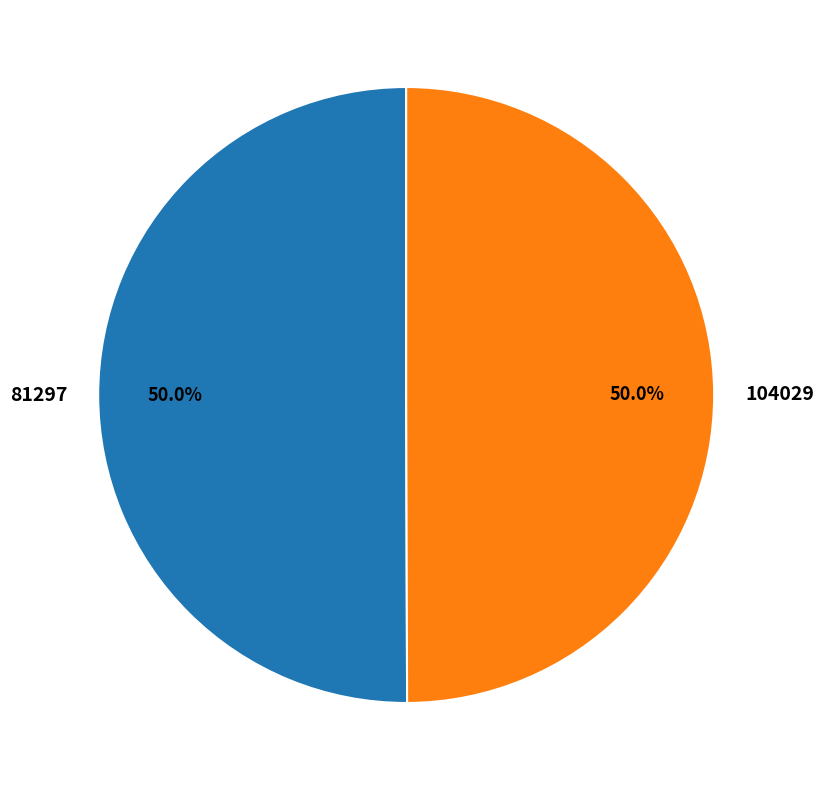

The 104029 slice represents 64% of the pie. True or false?

False